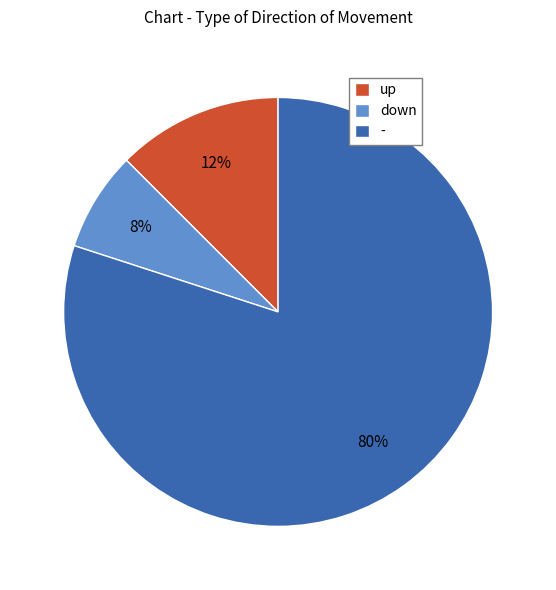

To the nearest percent, what is the average slice percentage?

33%